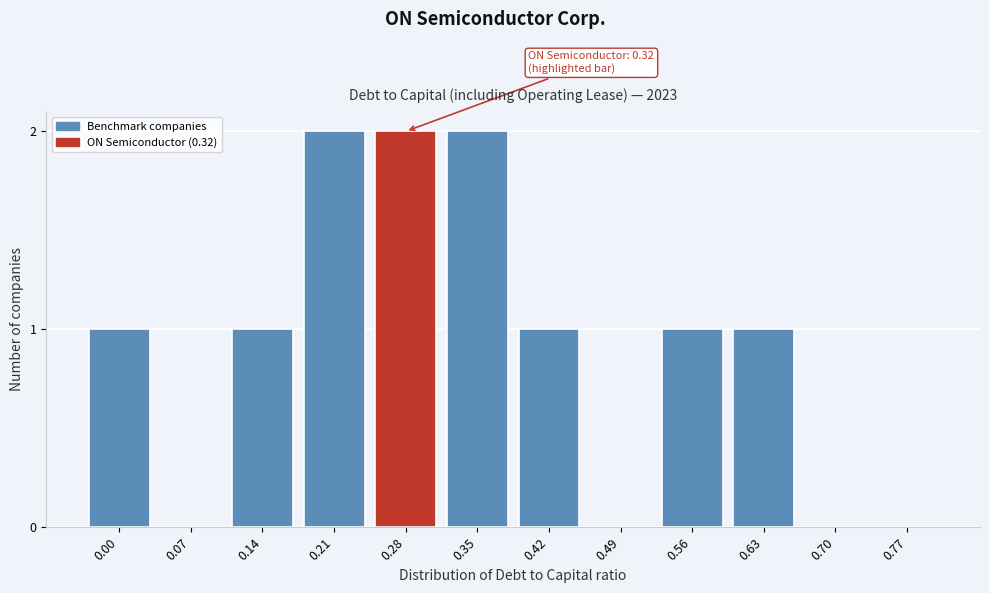

Reading right to left, what are all the values shown in this chart?

0.77=0	0.70=0	0.63=1	0.56=1	0.49=0	0.42=1	0.35=2	0.28=2	0.21=2	0.14=1	0.07=0	0.00=1